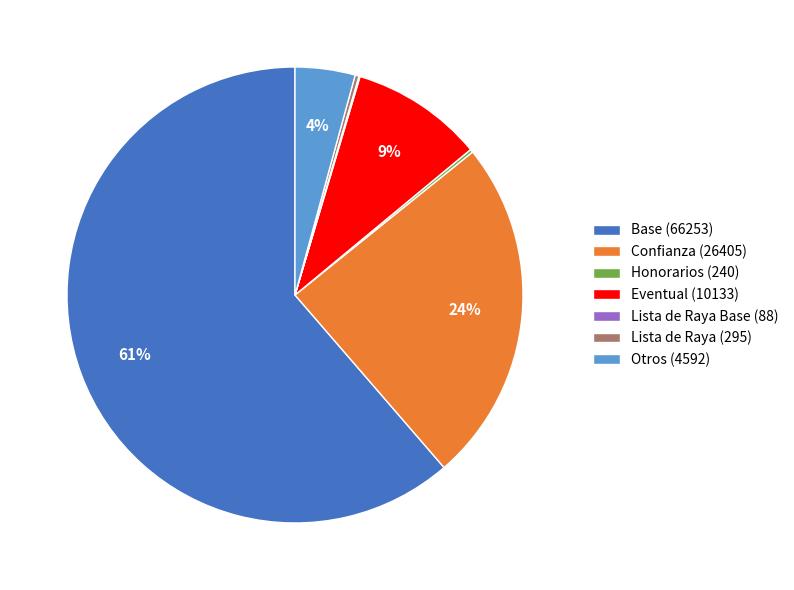

Do Base (66253) and Eventual (10133) together represent more than half of the pie?

Yes